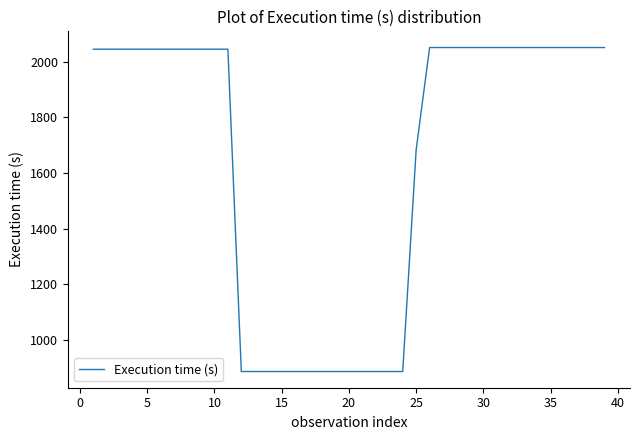

What is the maximum value shown in the chart?

2051